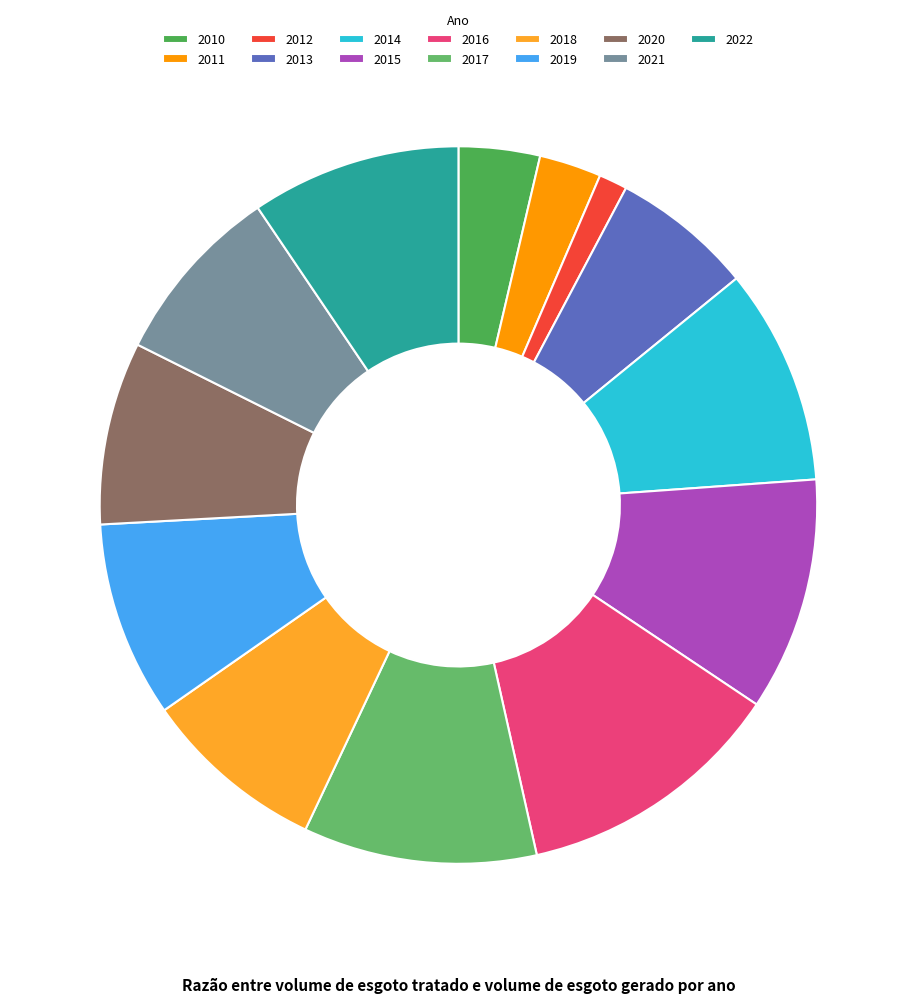

Which category has the biggest portion of the pie?

2016